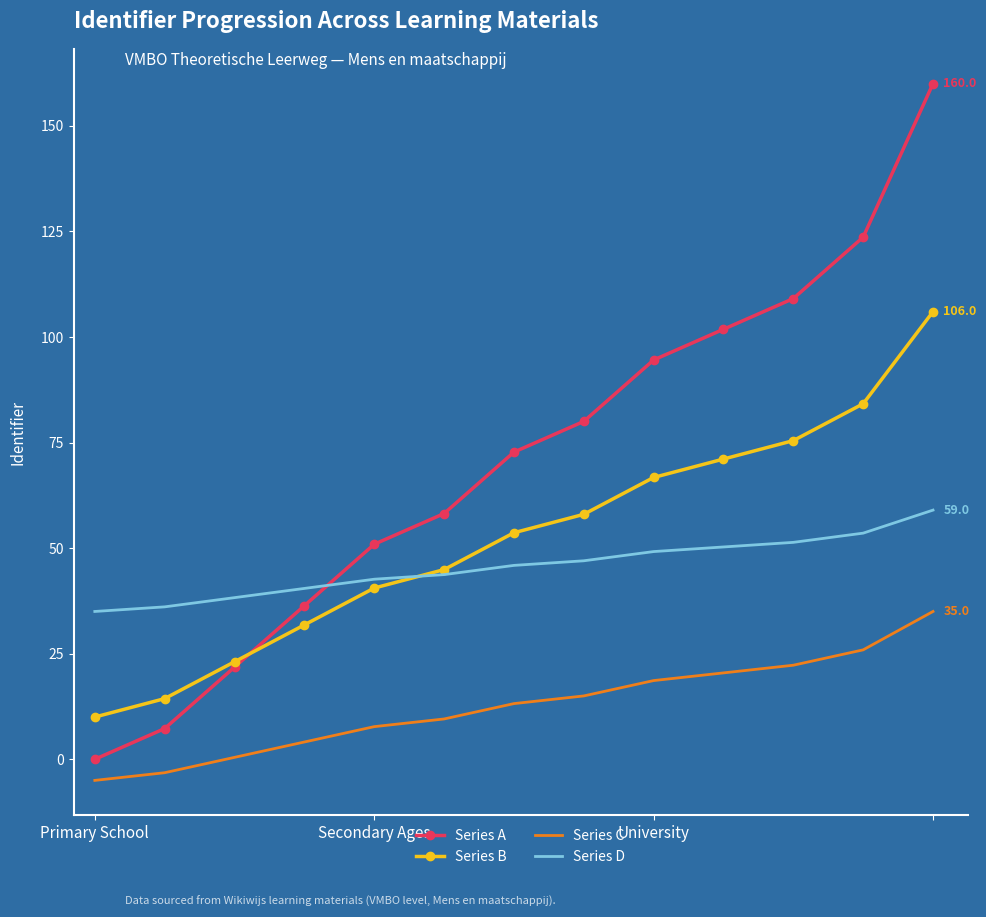

List the series in order of their peak value, lowest first.

Series C, Series D, Series B, Series A